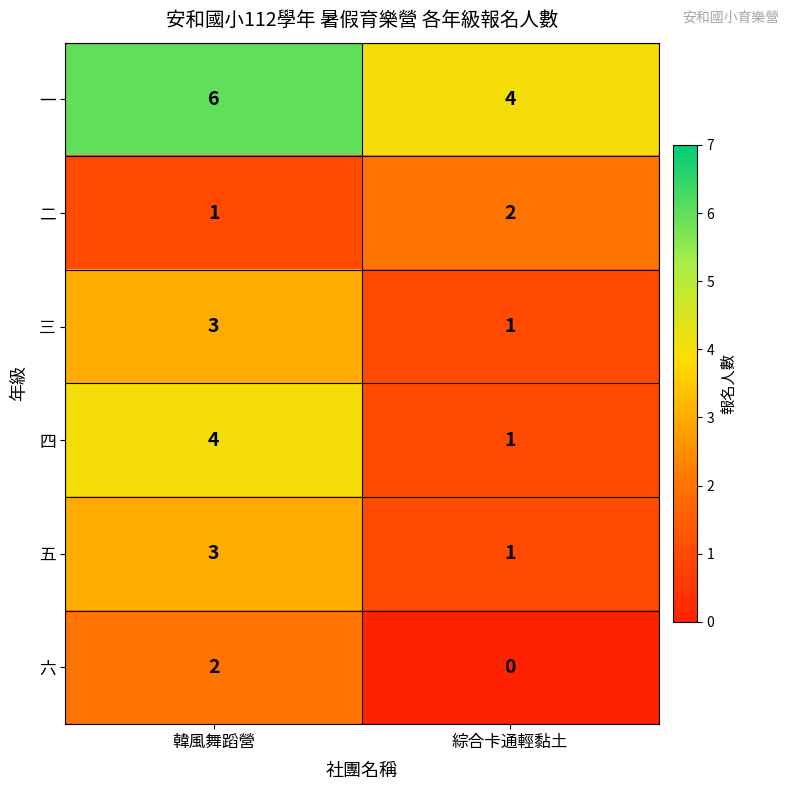

How many data points does each series have?

2